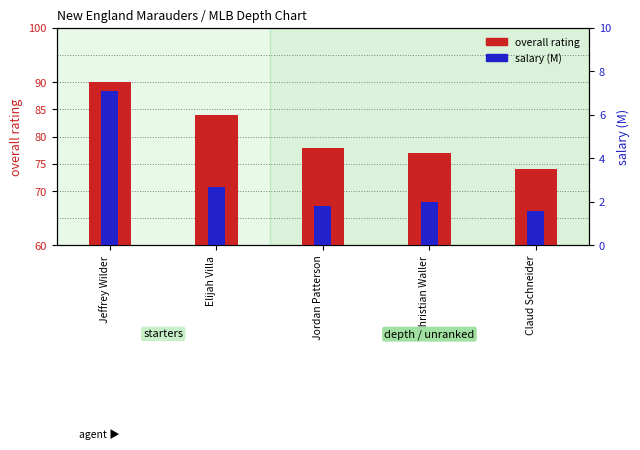

What is the label of the 5th bar from the right?

Jeffrey Wilder